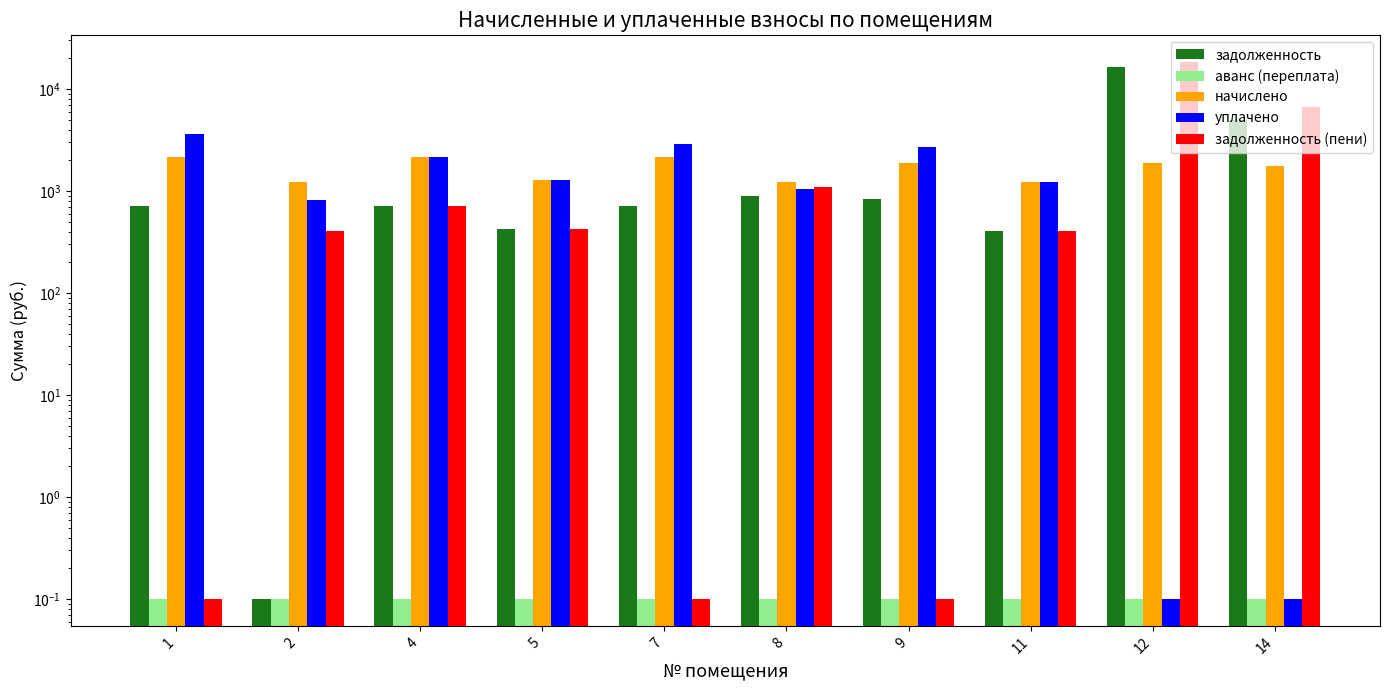

Between 9 and 14, which series saw the biggest shift?

задолженность (пени)